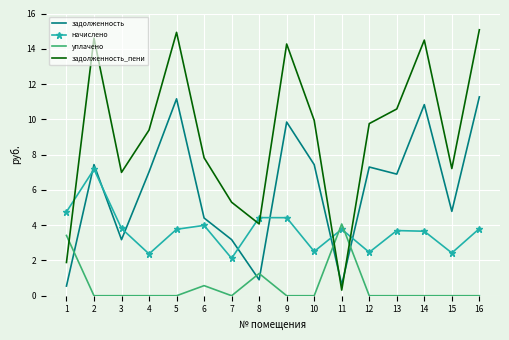

Between 3 and 16, which series saw the biggest shift?

задолженность